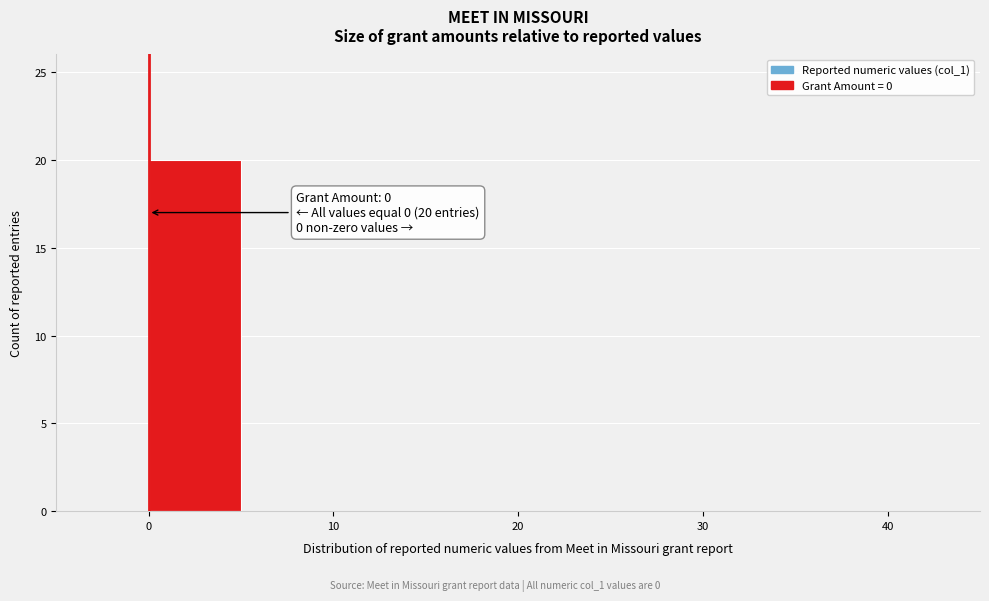

Over which range of the x-axis is the bar tallest?

0 to 5